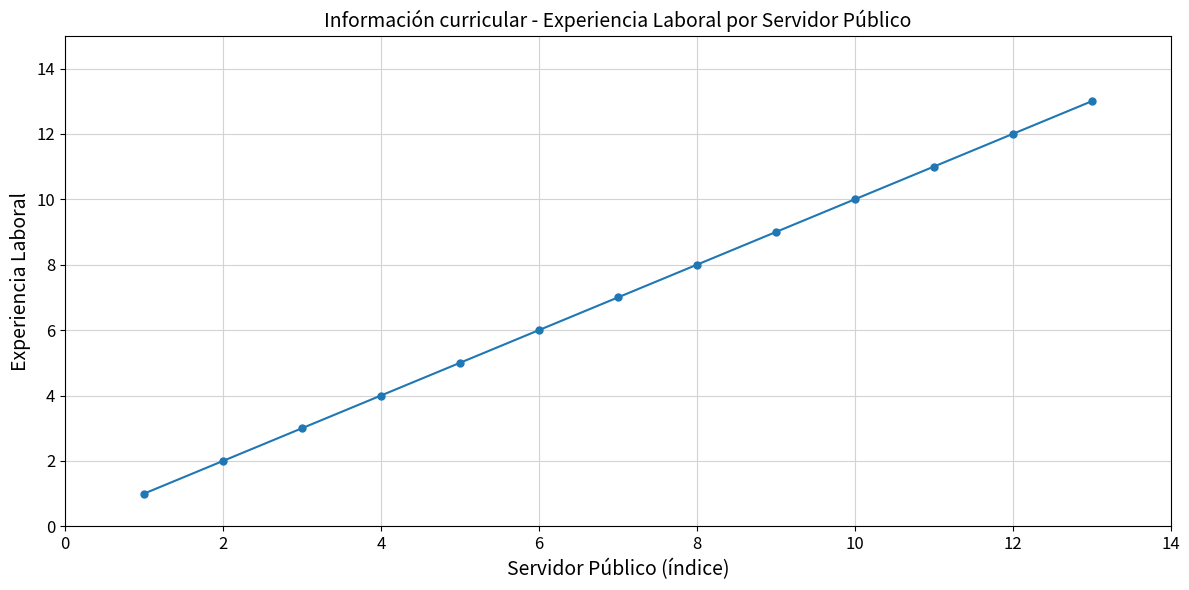

What is the difference between the second highest and second lowest values?

10